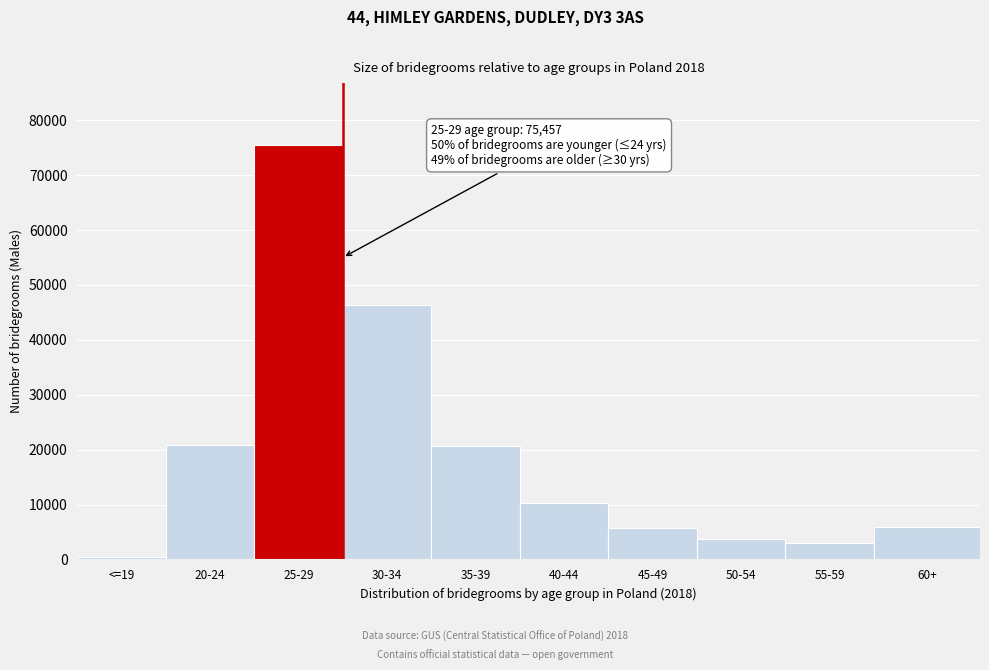

What is the sum of all values?

192443